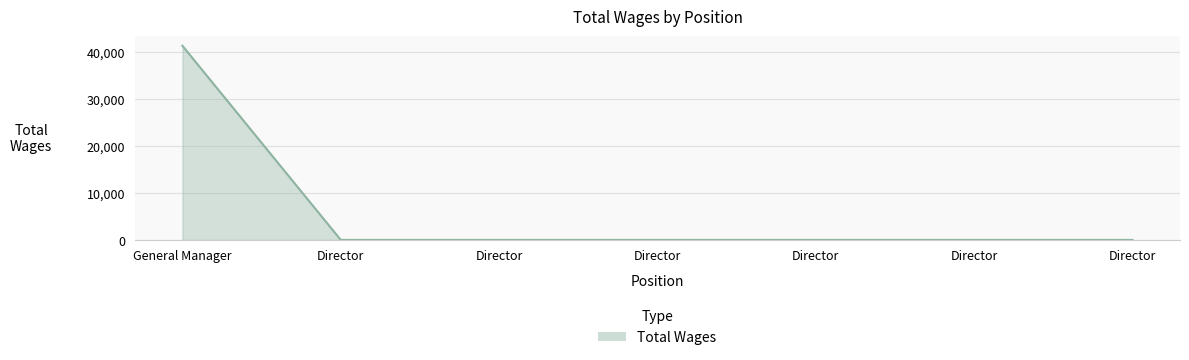

What is the difference between the maximum and minimum values?

41322